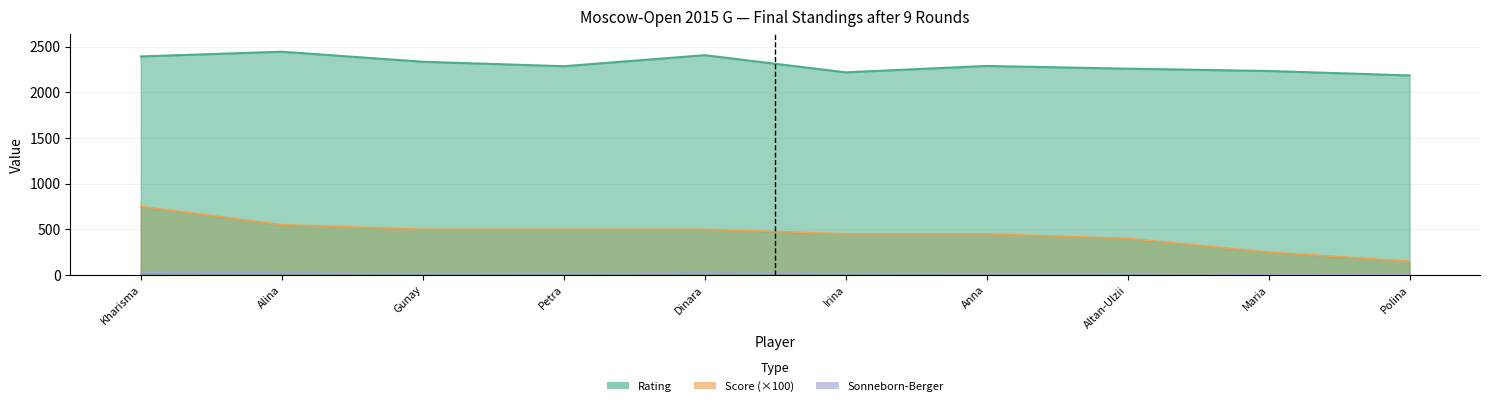

What position from the right is Altan-Ulzii?

3